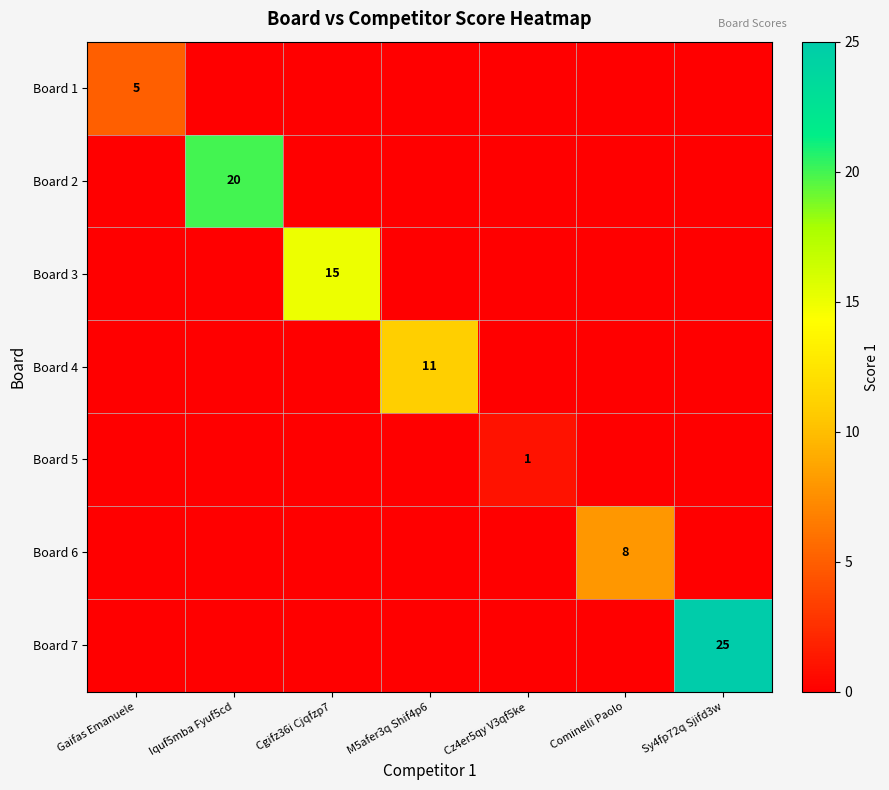

List the labels in order of Board 7 value, smallest first.

Gaifas Emanuele, Iquf5mba Fyuf5cd, Cgifz36i Cjqfzp7, M5afer3q Shif4p6, Cz4er5qy V3qf5ke, Cominelli Paolo, Sy4fp72q Sjifd3w